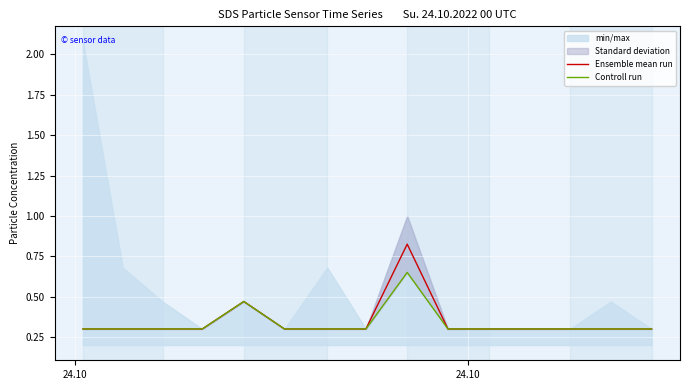

What is the difference between the maximum and minimum values in the Ensemble mean run series?

0.5